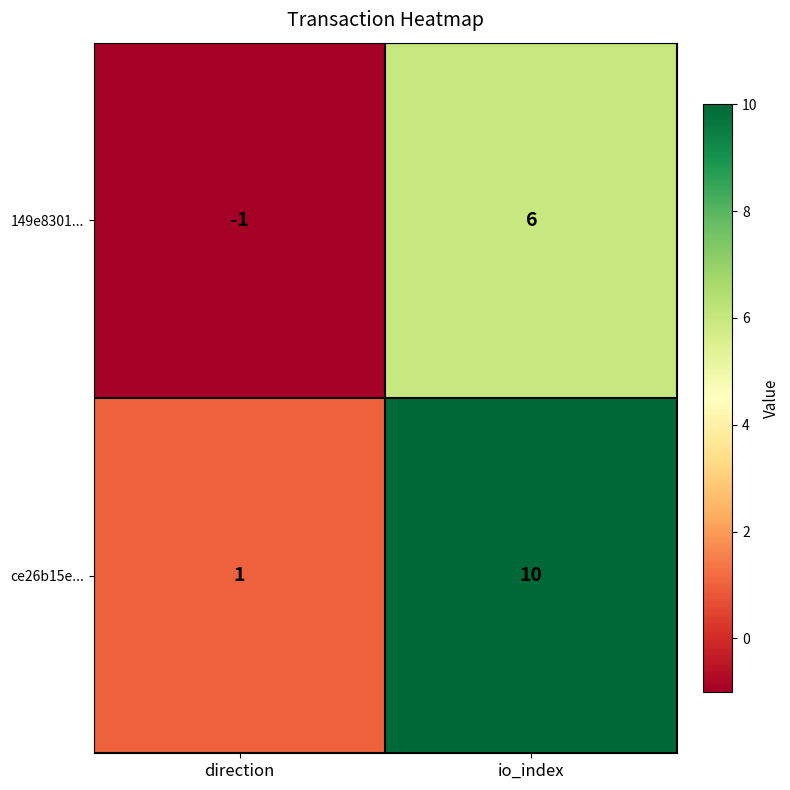

Where is 149e8301... nearest to the value 2?

direction